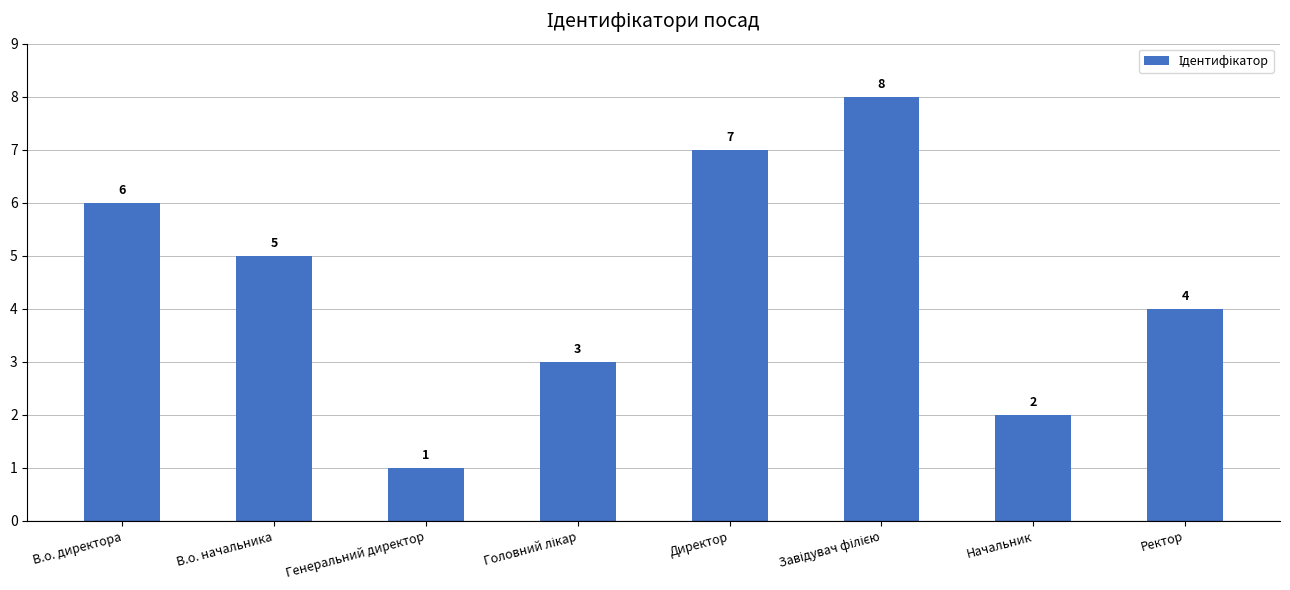

True or false: the data shows 6 at В.о. директора.

True